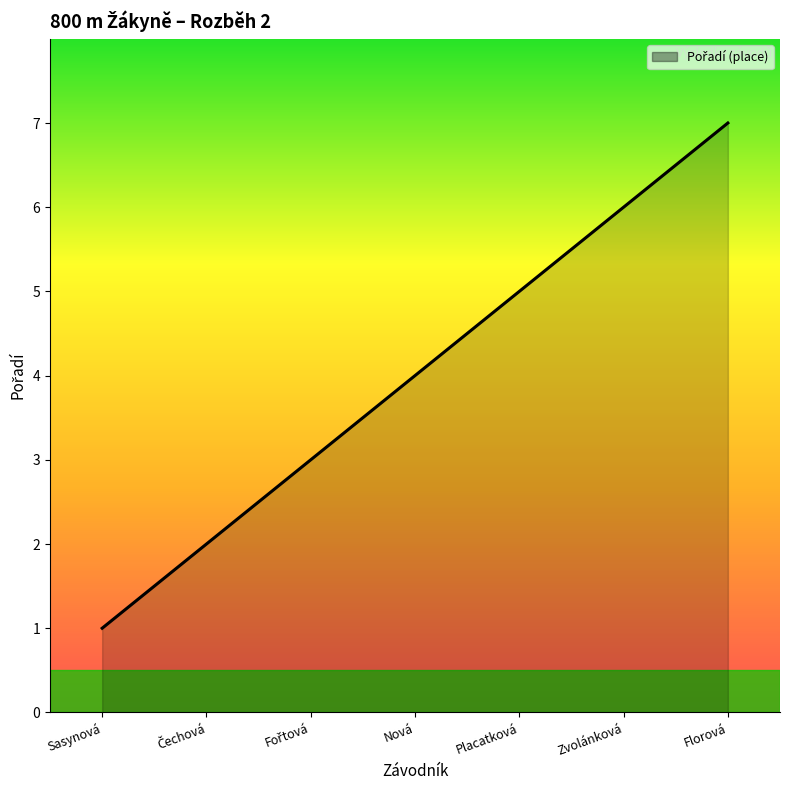

What is the ratio of the value at Placatková to the value at Florová?

0.7